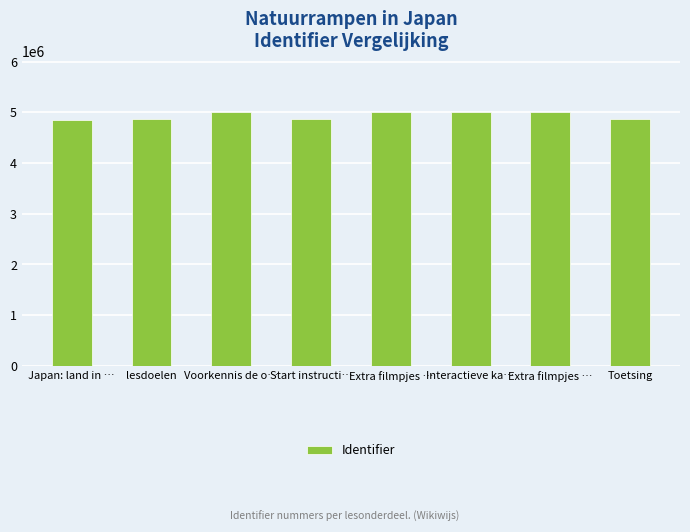

Where does the data first go above 5009530?

Extra filmpjes …